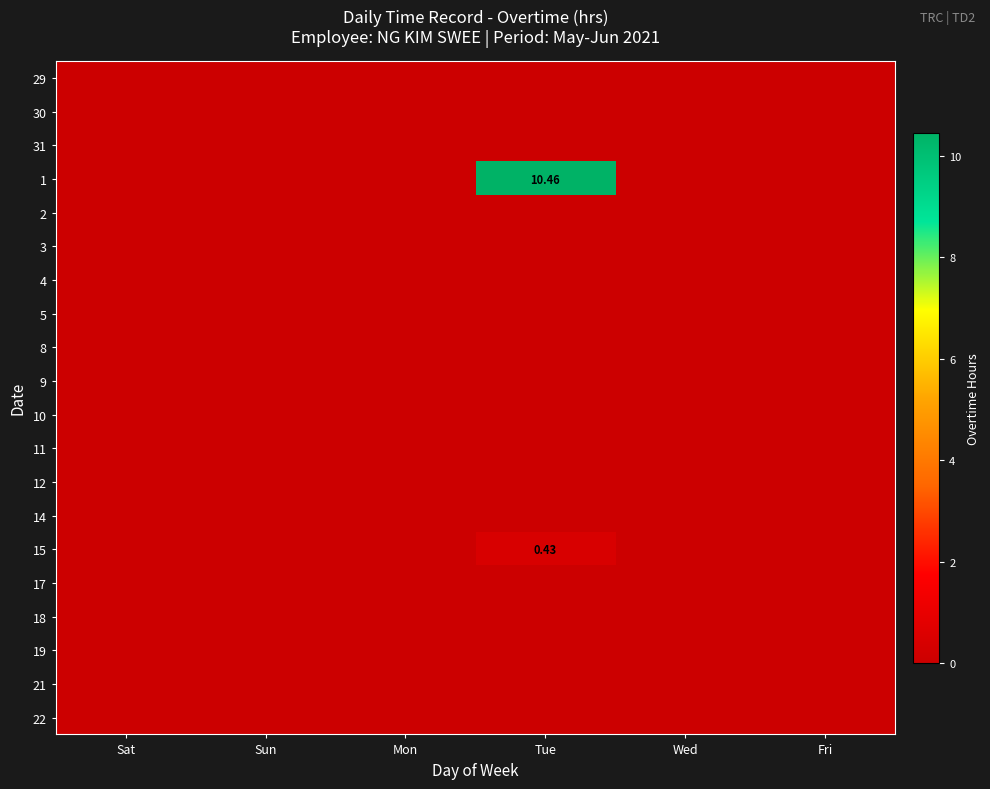

At how many categories does at least one series exceed 10?

1